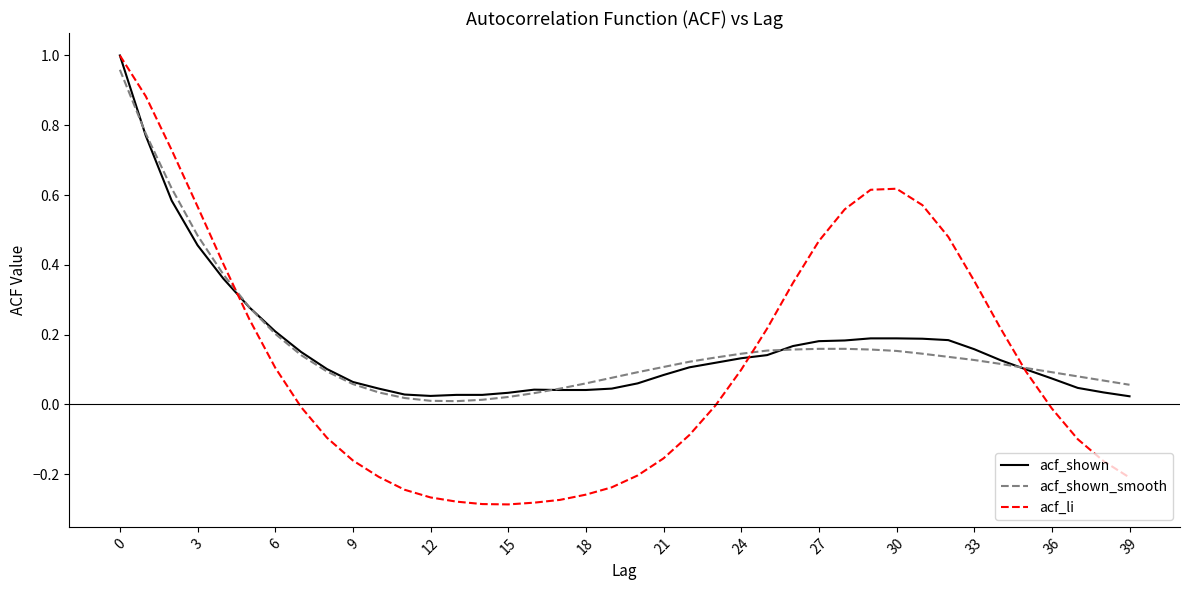

How many series are shown in this chart?

3